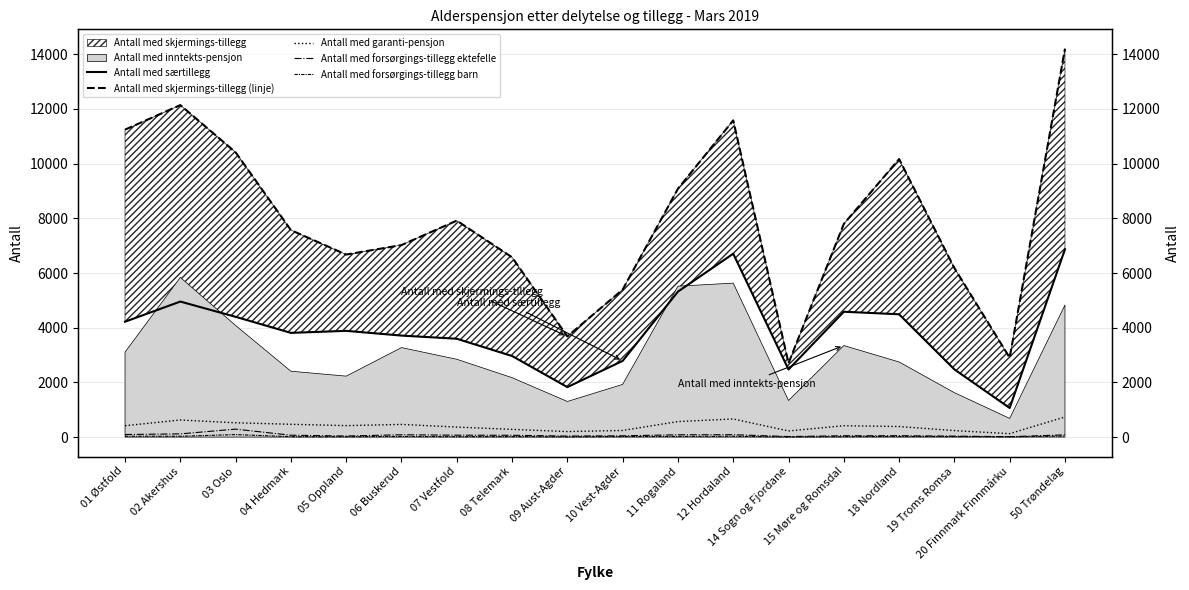

What is the smallest value displayed?

4